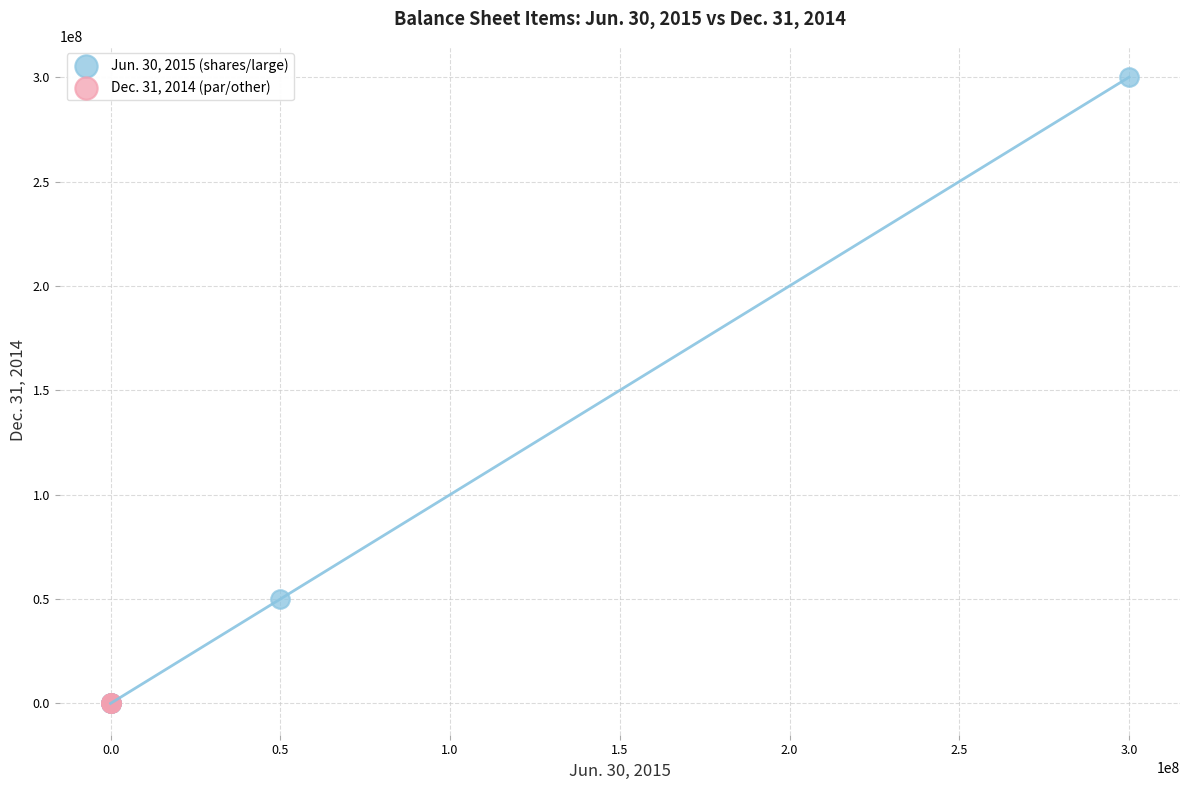

What are all the series names shown in the legend?

Jun. 30, 2015 (shares/large), Dec. 31, 2014 (par/other)